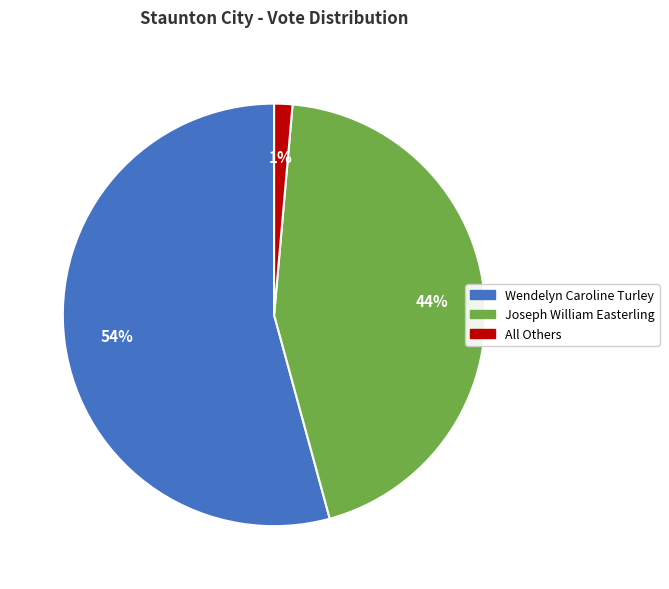

To the nearest percent, what is the combined percentage of Wendelyn Caroline Turley and Joseph William Easterling?

99%